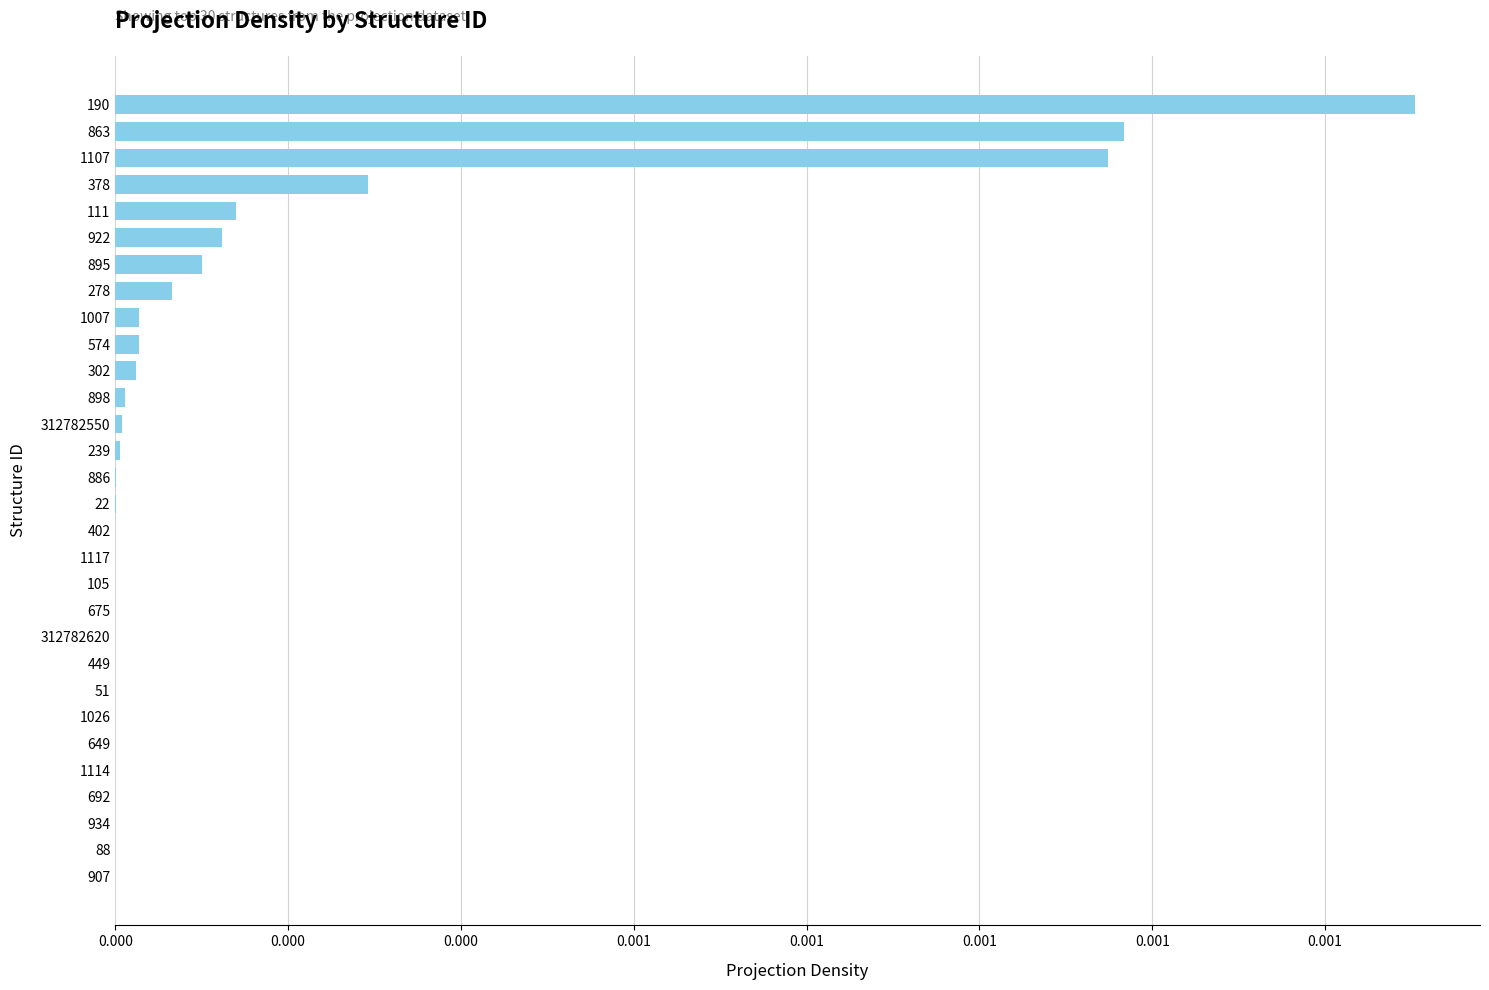

Are the bars horizontal?

Yes